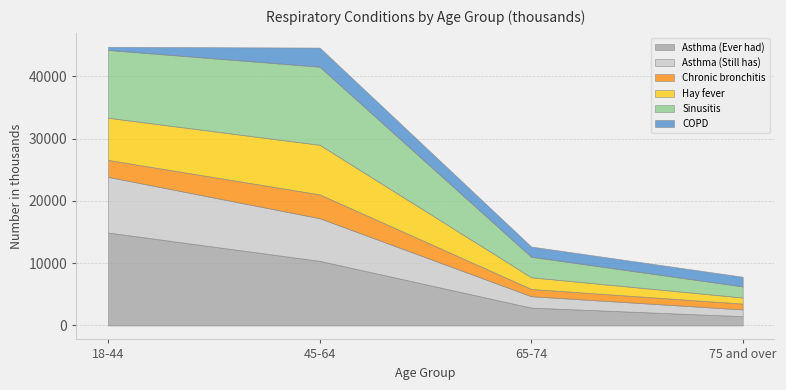

What is the label of the 2nd point from the right?

65-74